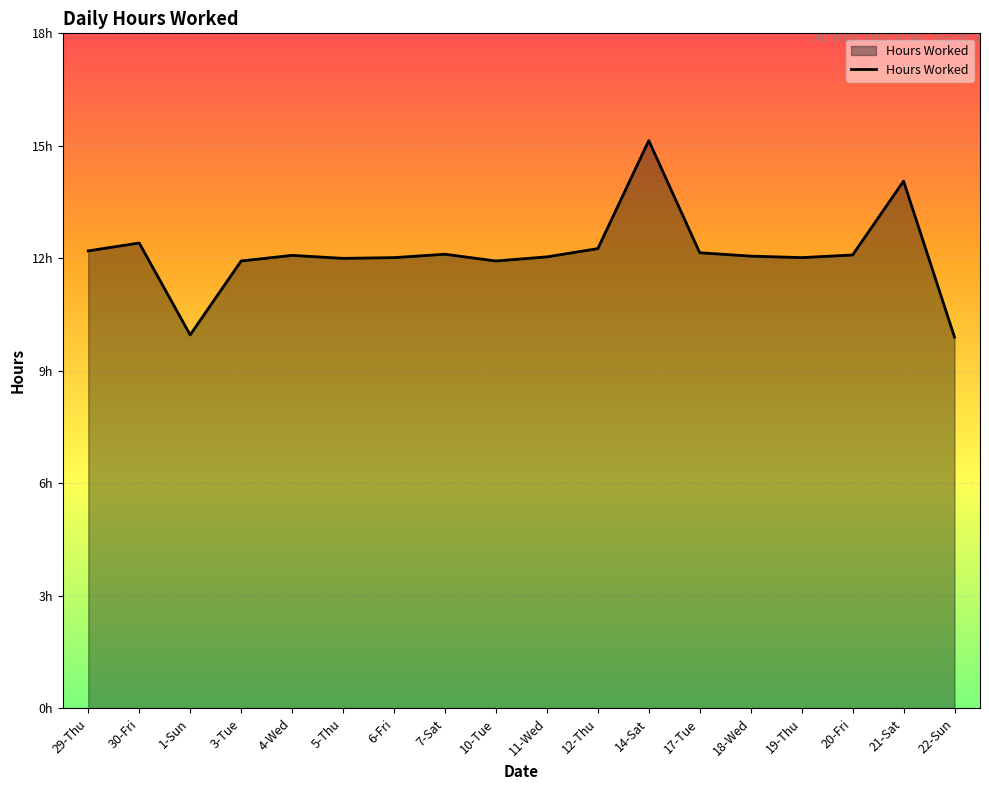

Reading left to right, transcribe all the data shown in this chart.

12.2	12.4	10.0	11.9	12.1	12.0	12.0	12.1	11.9	12.0	12.3	15.1	12.2	12.1	12.0	12.1	14.1	9.9